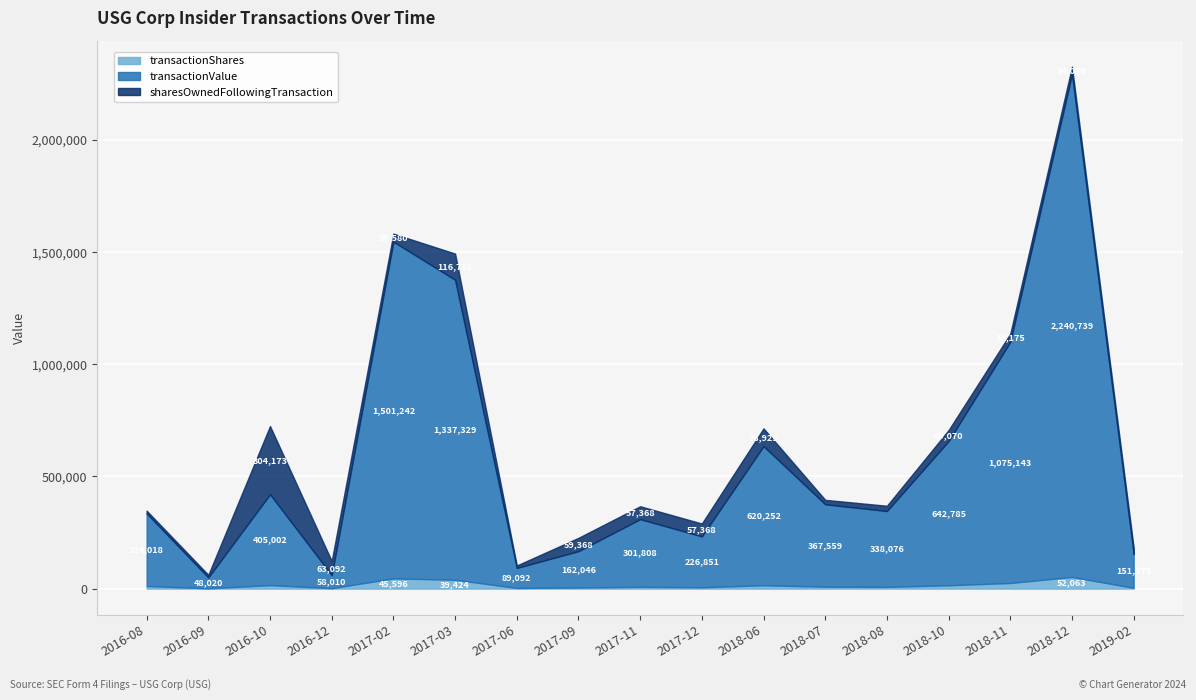

What are all the series names shown in the legend?

transactionShares, transactionValue, sharesOwnedFollowingTransaction